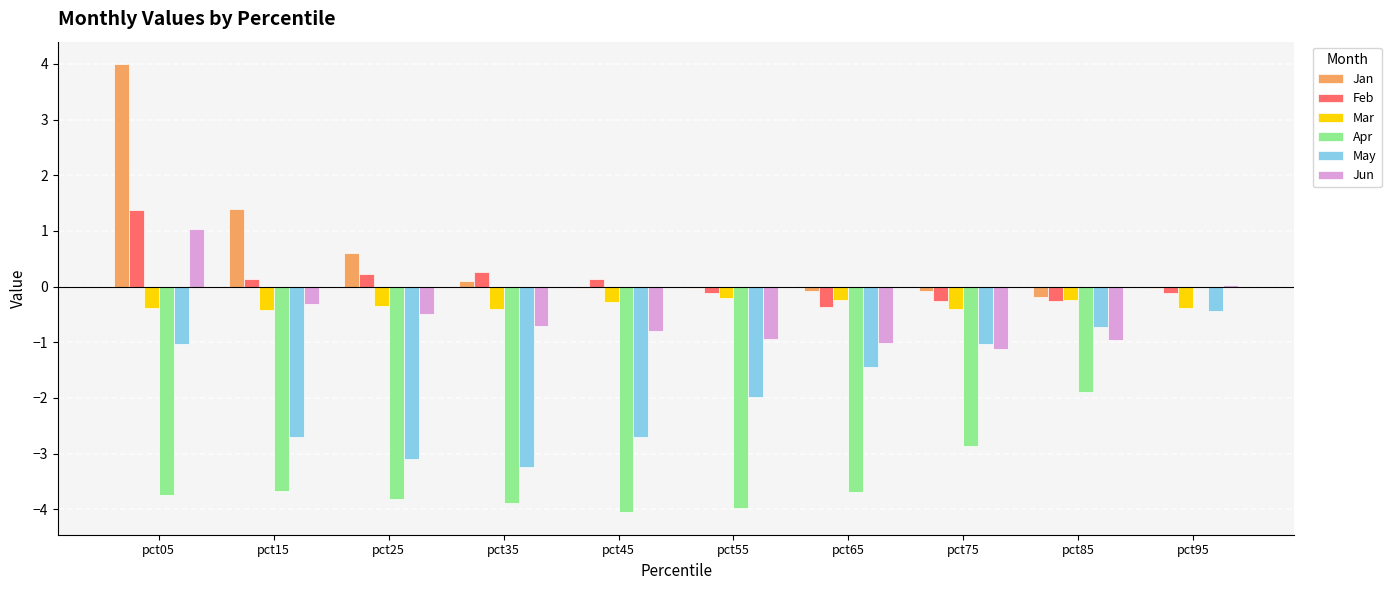

Which series has the largest total across all categories?

Jan